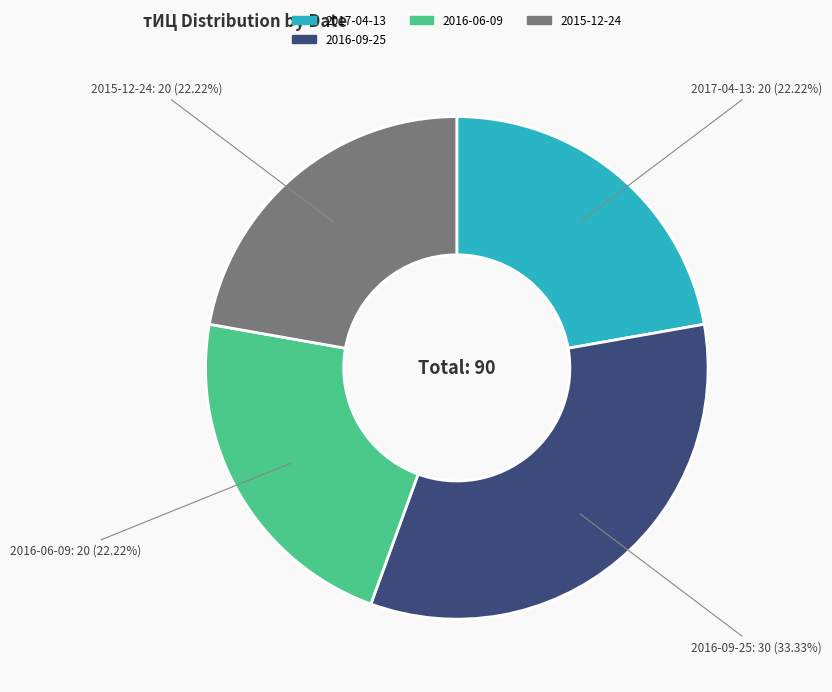

Is there any slice that represents more than half of the pie?

No